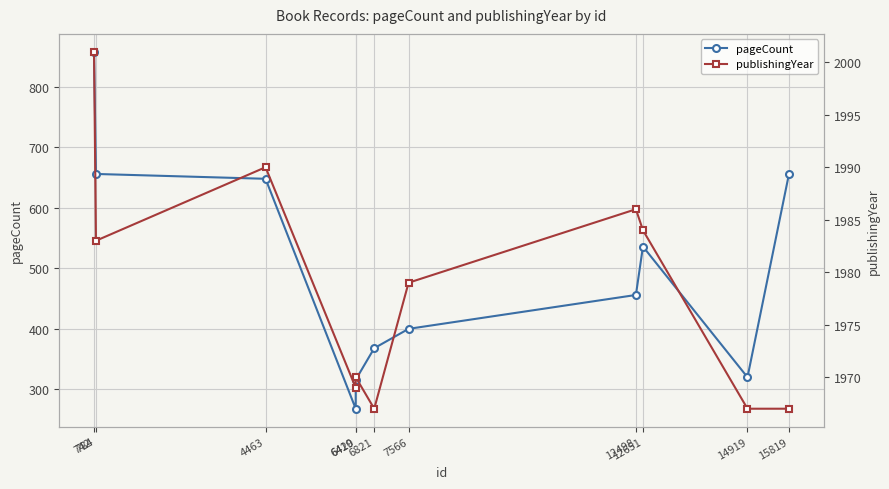

What is the value of the publishingYear point at the 8th from the left?

1986